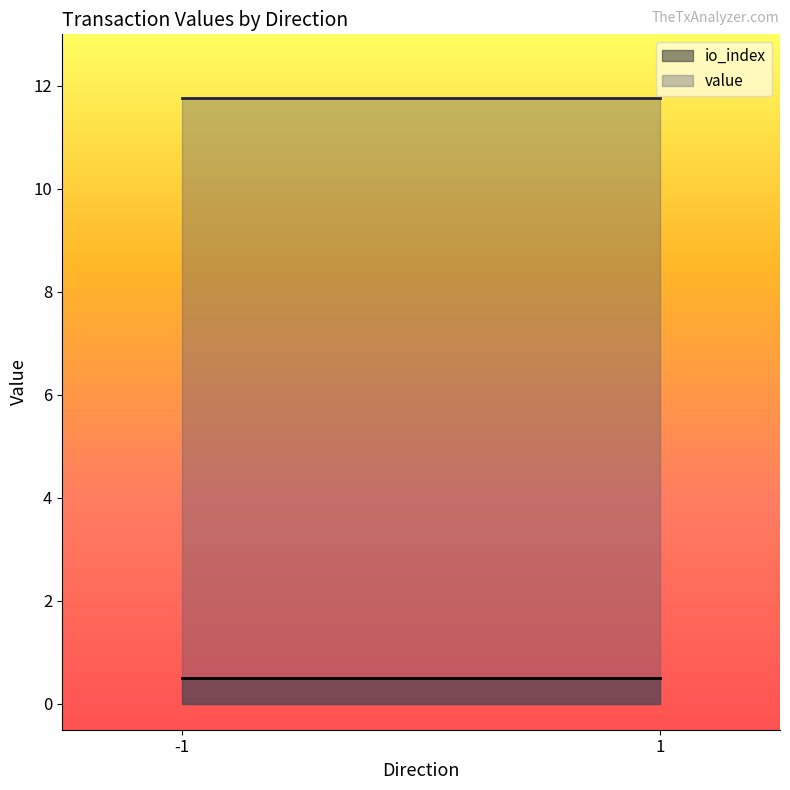

What are all the series names shown in the legend?

io_index, value